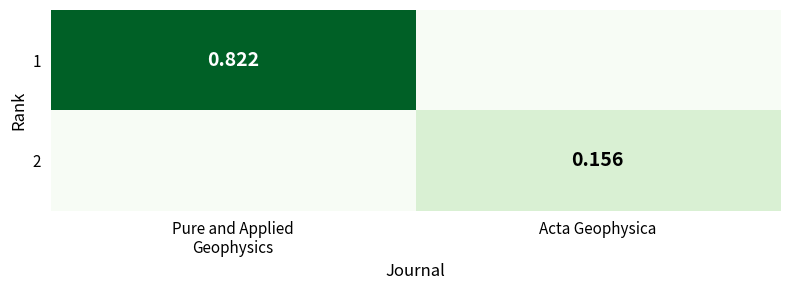

Which series changed the most between Pure and Applied Geophysics and Acta Geophysica?

1